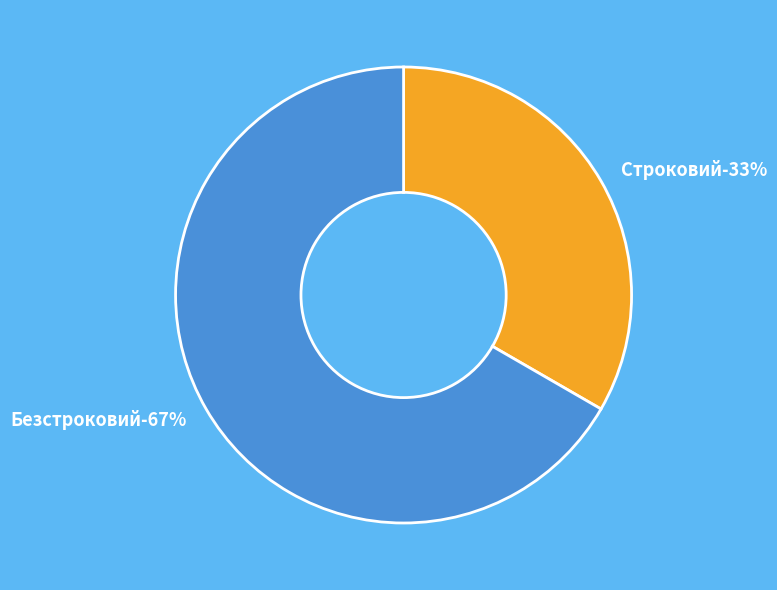

Rank the categories by value from highest to lowest.

Безстроковий, Строковий